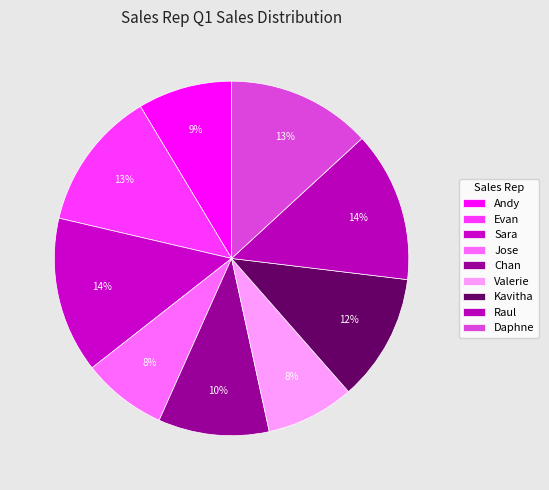

Count the number of slices in the pie.

9